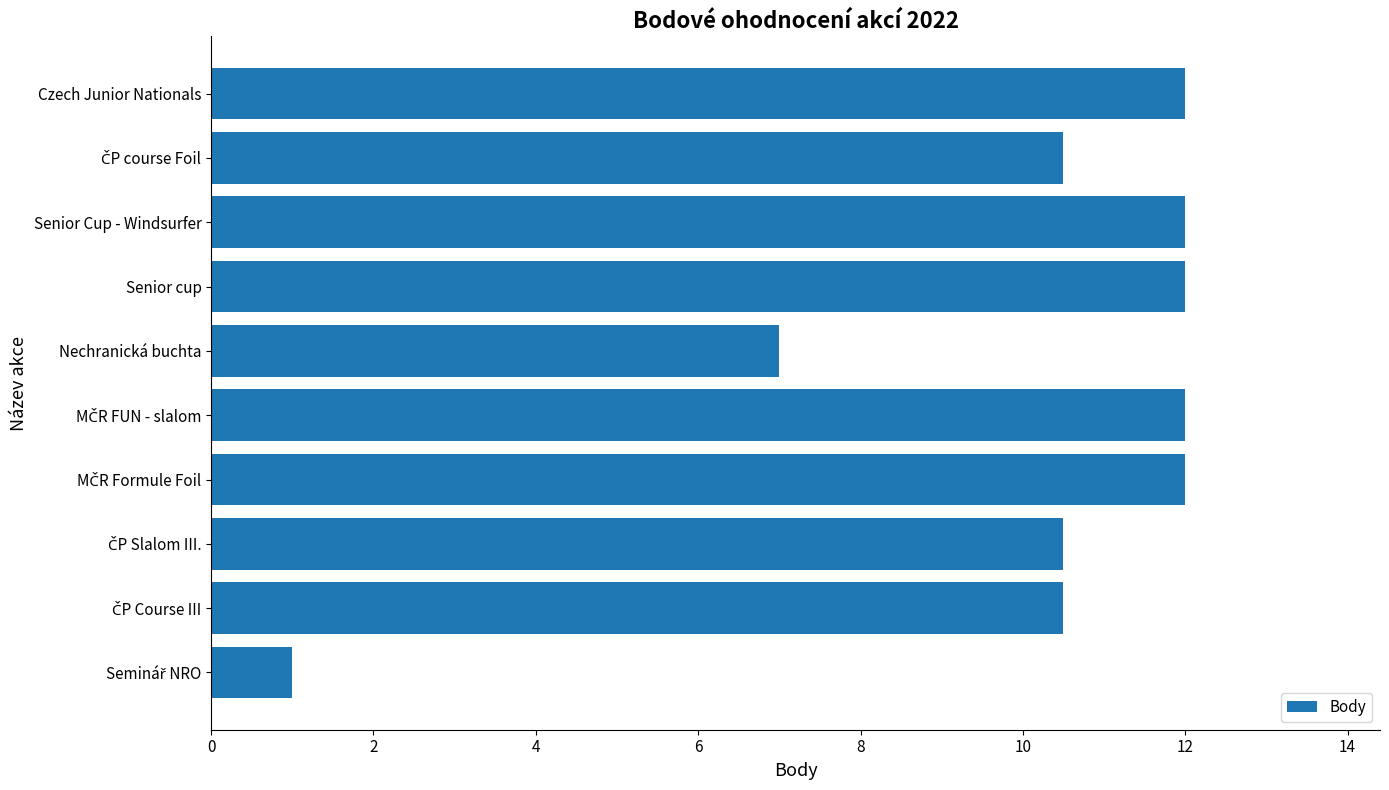

What is the difference between the maximum and minimum values?

11.0